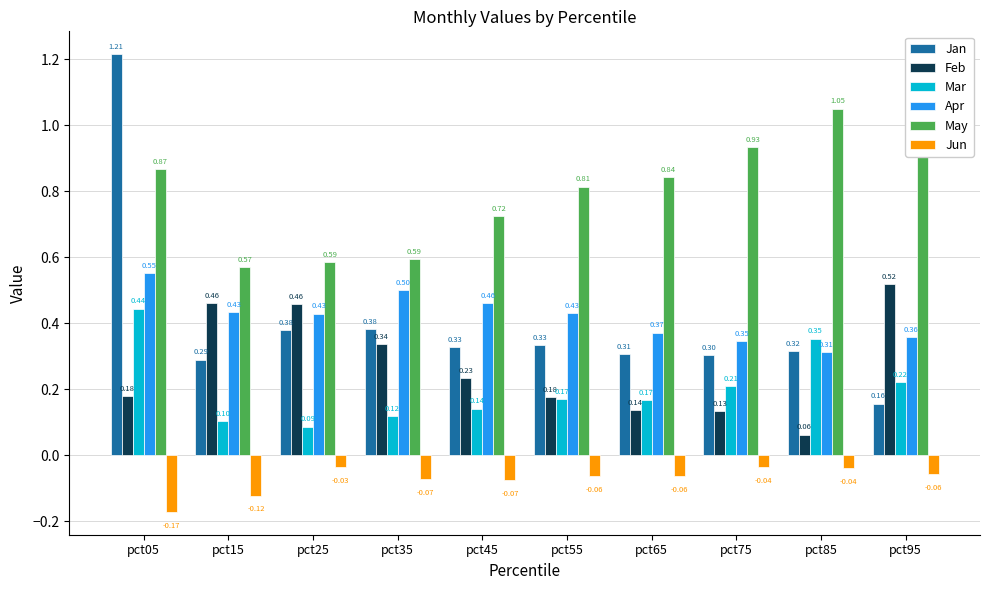

What is the average value of the Feb series?

0.3